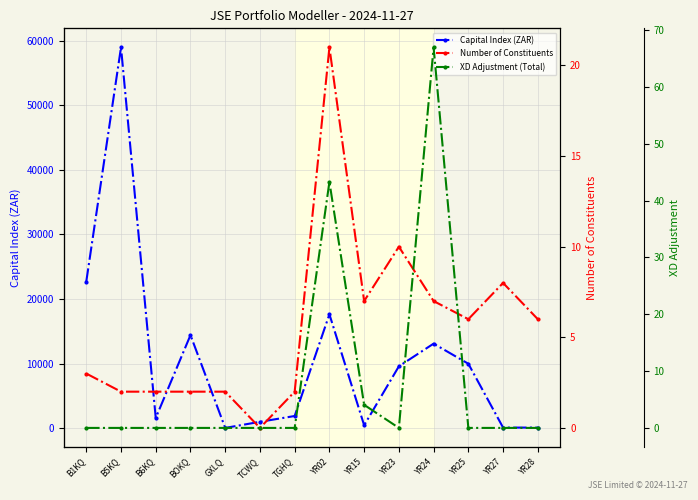

How many data points in Number of Constituents are less than 6?

7